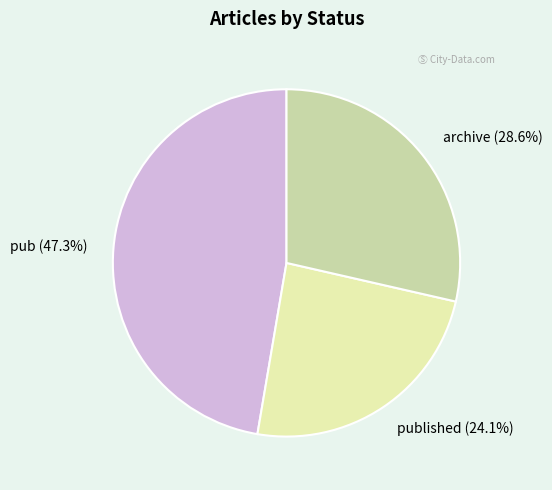

Which slice is the smallest?

published